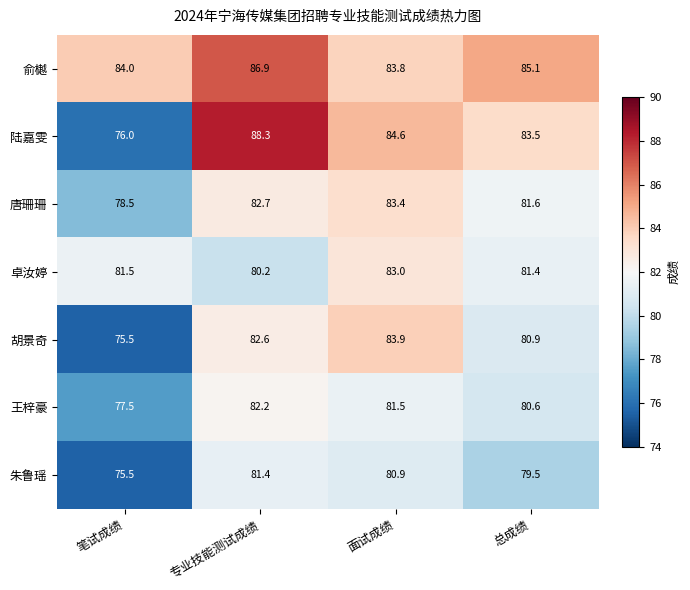

Reading left to right, extract all data points from this chart.

俞樾: 84.0	86.9	83.8	85.1
陆嘉雯: 76.0	88.3	84.6	83.5
唐珊珊: 78.5	82.7	83.4	81.6
卓汝婷: 81.5	80.2	83.0	81.4
胡景奇: 75.5	82.6	83.9	80.9
王梓豪: 77.5	82.2	81.5	80.6
朱鲁瑶: 75.5	81.4	80.9	79.5